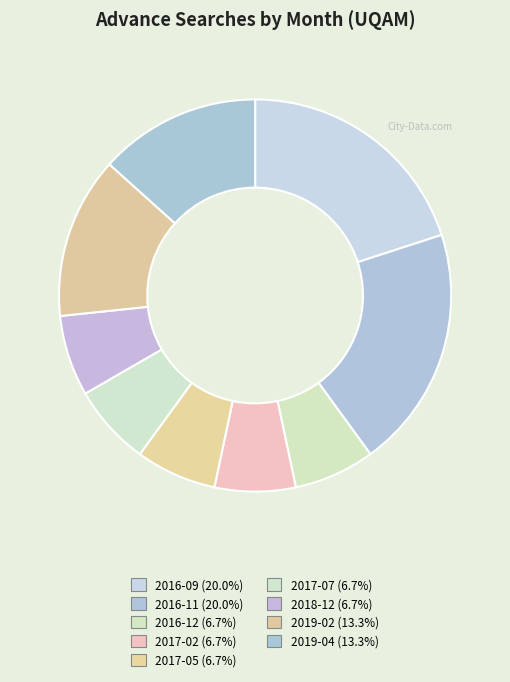

How many segments does this pie chart have?

9